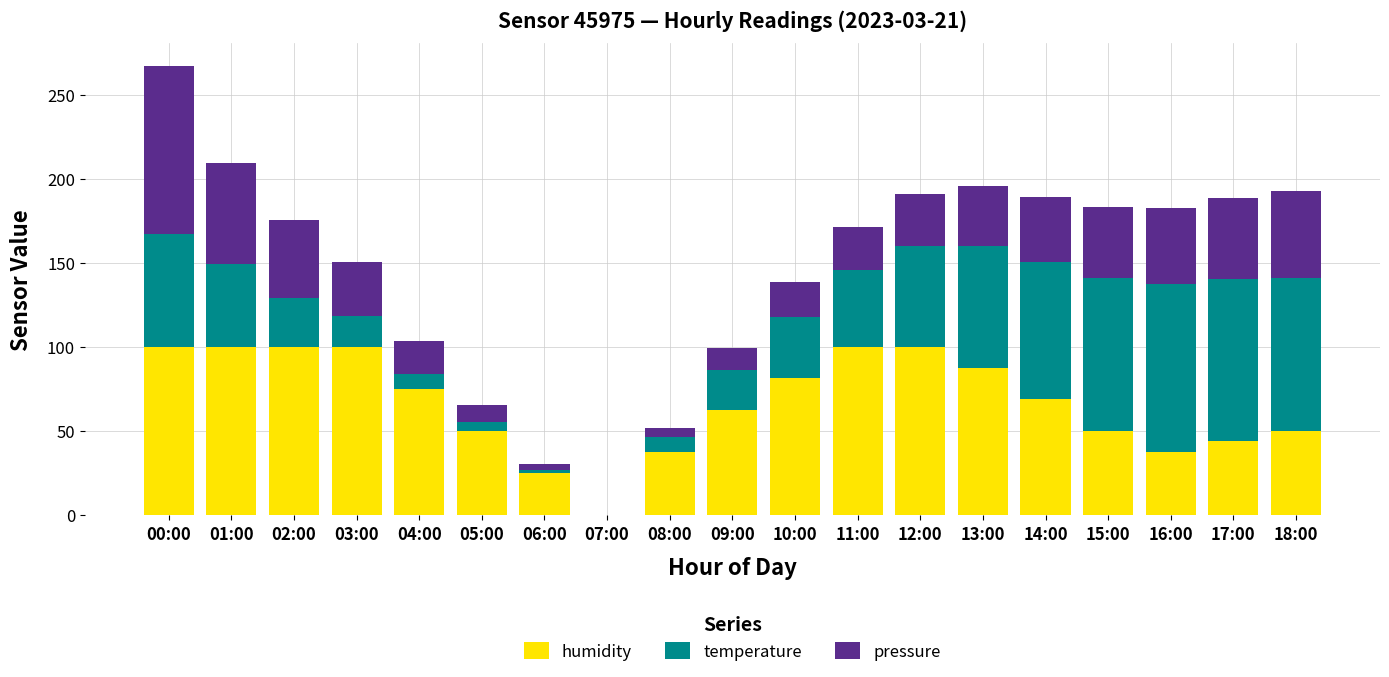

What is the maximum value for humidity?

100.0